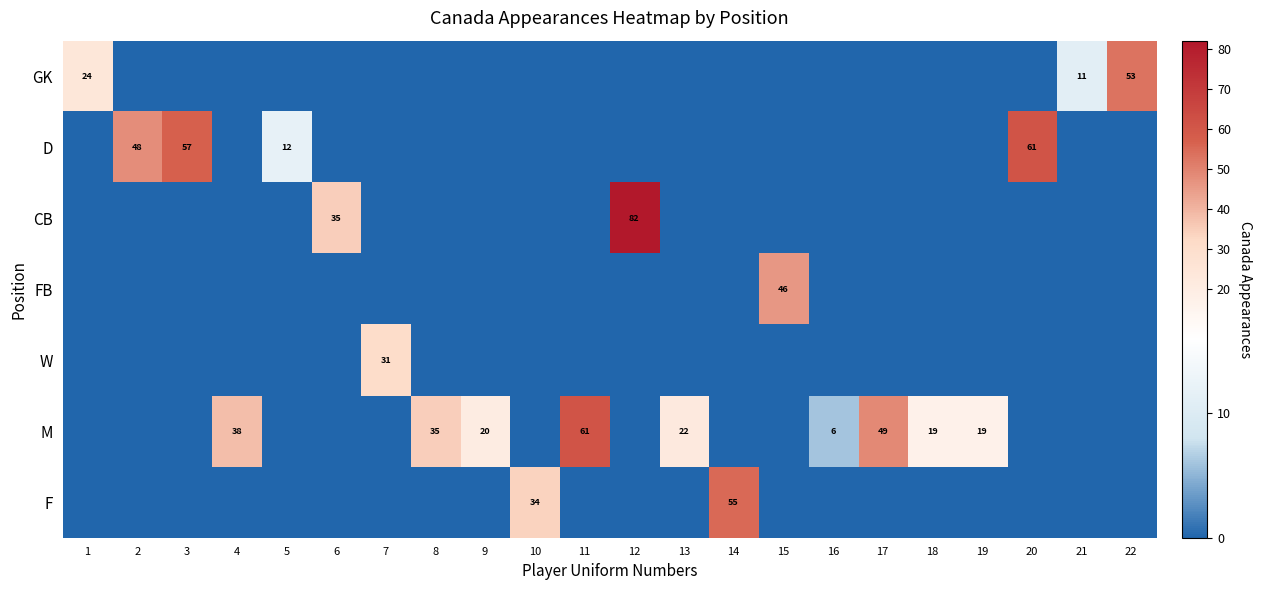

Is it true that M equals 5 at 13?

False